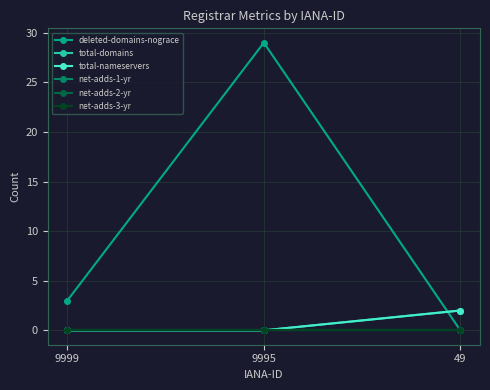

Does the chart have visible grid lines?

Yes